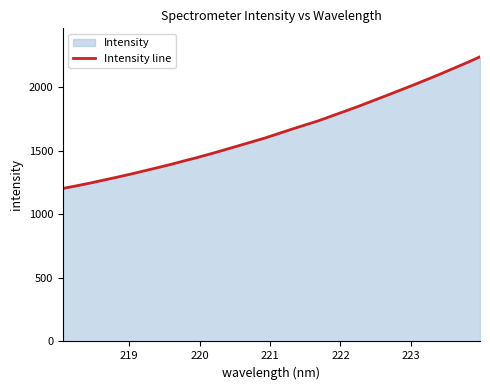

What is the difference between the maximum and minimum values?

1036.2